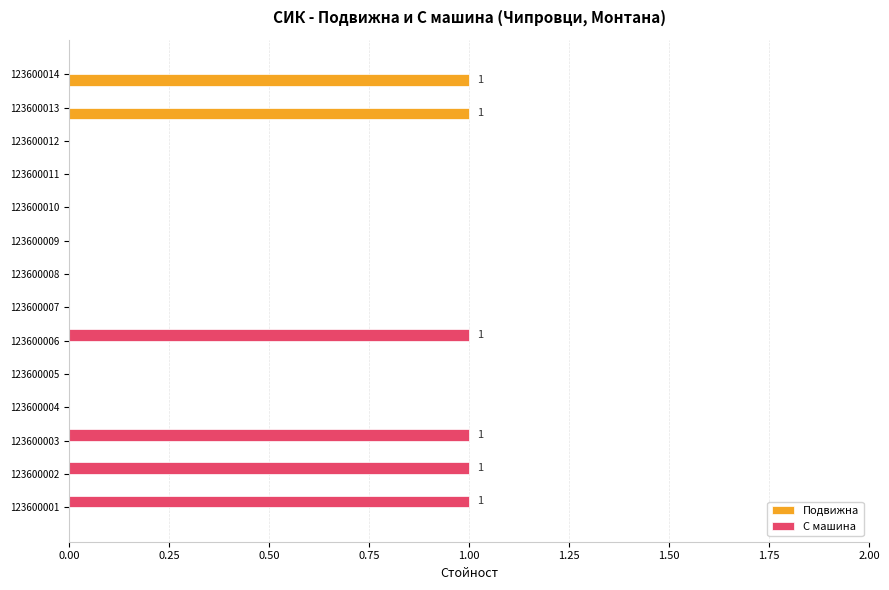

True or false: С машина has a value of 0 at 123600009.

True